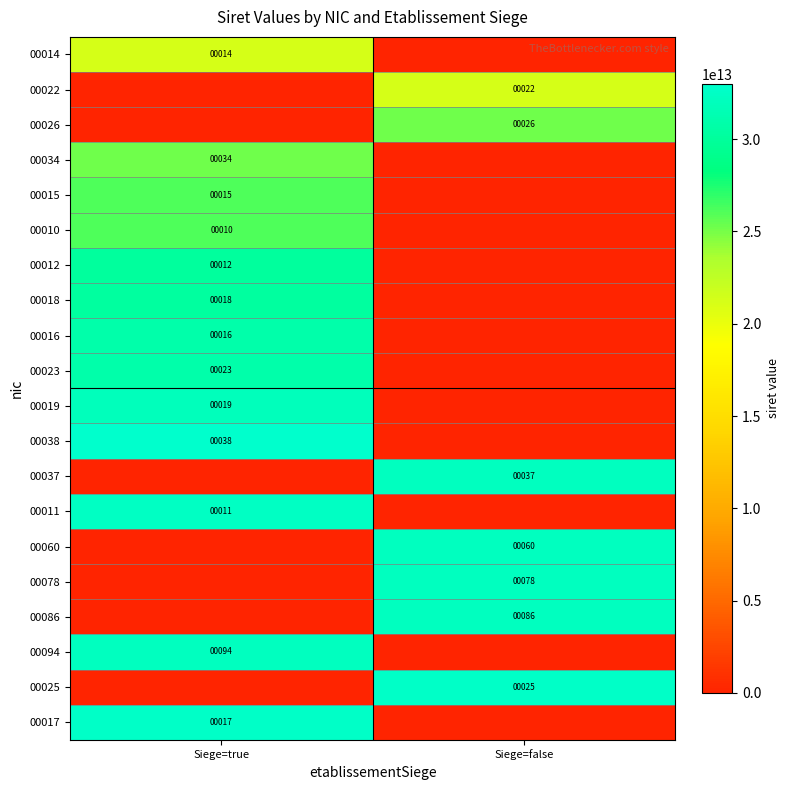

True or false: 00014 has a value of 18 at Siege=true.

False